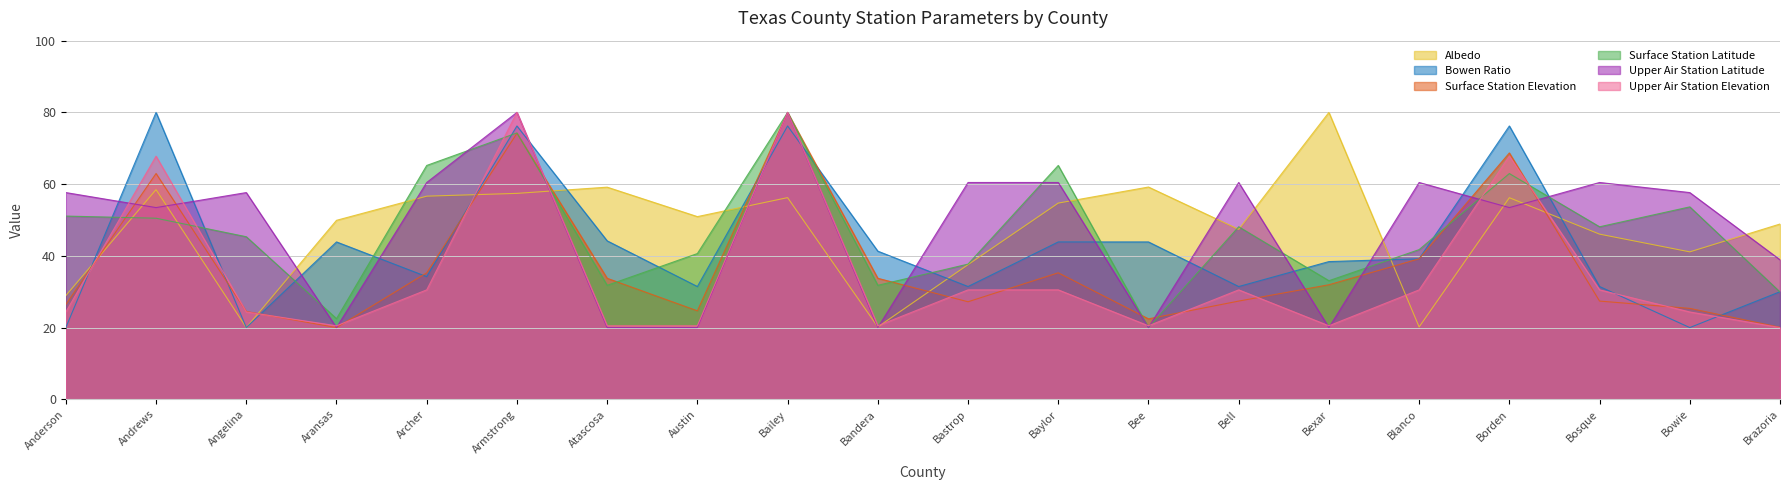

How many data points in Surface Station Latitude are less than 48?

10